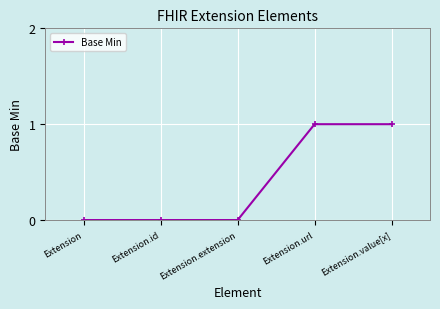

What is the label of the 5th point from the left?

Extension.value[x]